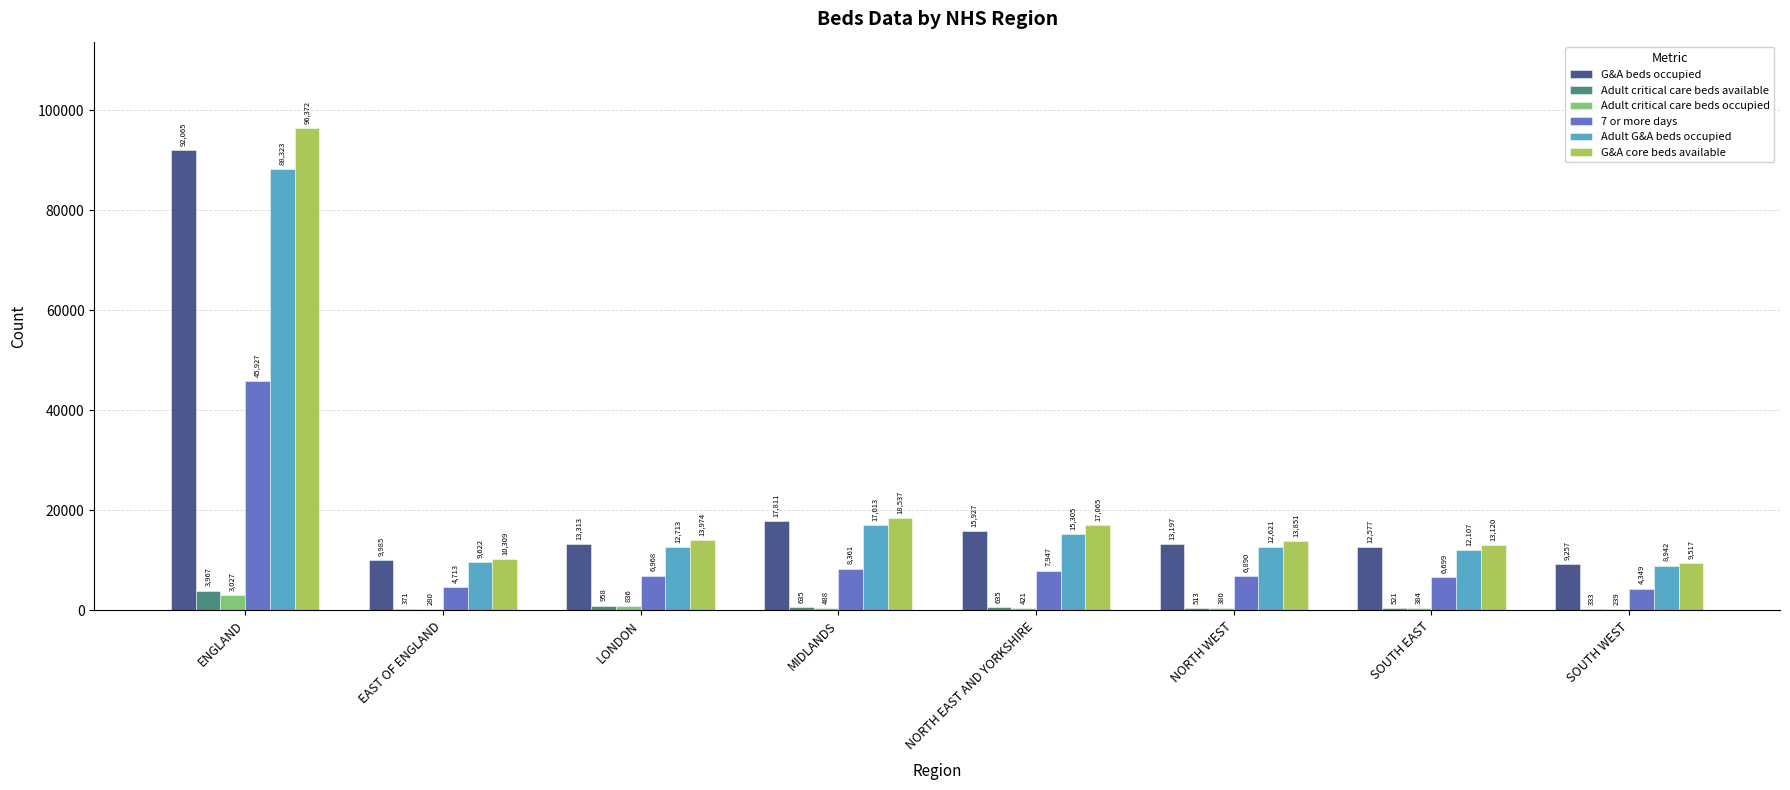

What are all the series names shown in the legend?

G&A beds occupied, Adult critical care beds available, Adult critical care beds occupied, 7 or more days, Adult G&A beds occupied, G&A core beds available